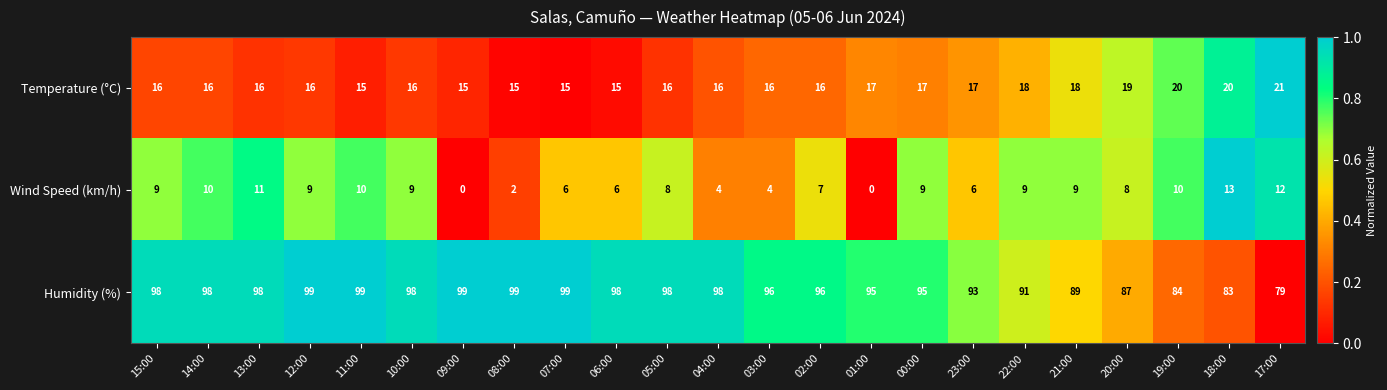

Which series has the largest range (max minus min)?

Humidity (%)